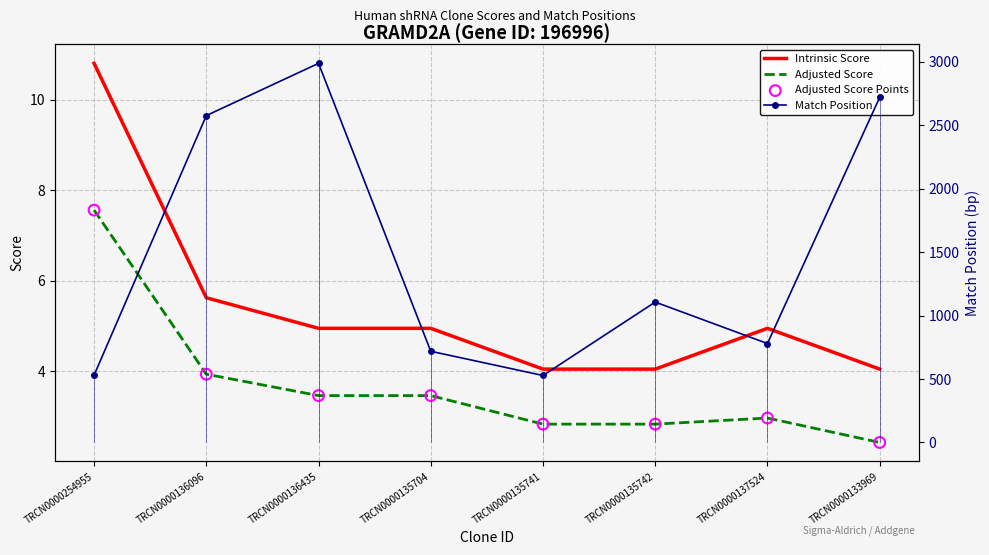

Which series contains the highest Y value?

Match Position